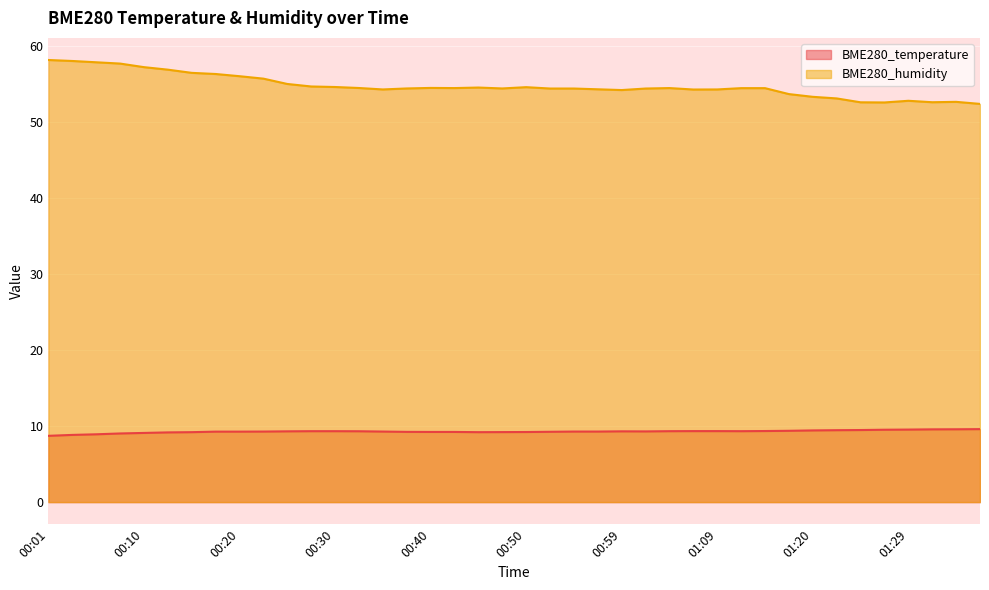

True or false: BME280_temperature has a value of 9.3 at 00:20.

True